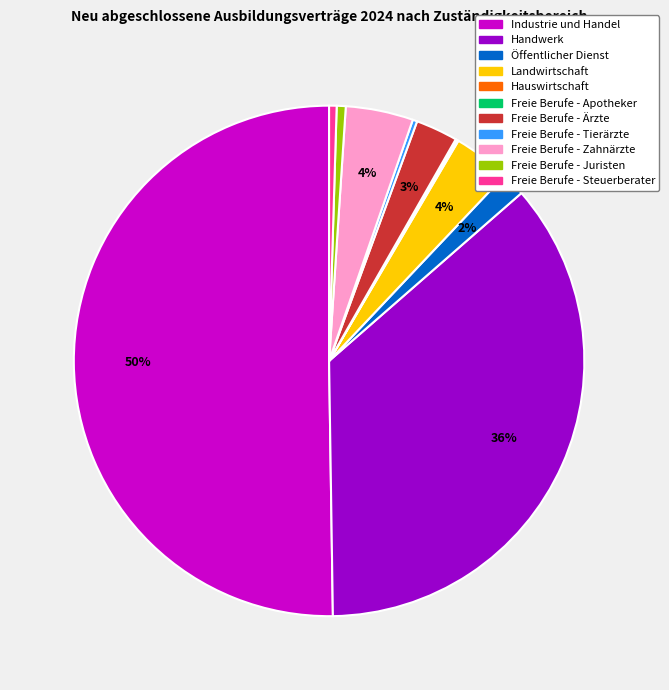

What is the largest slice in the pie chart?

Industrie und Handel